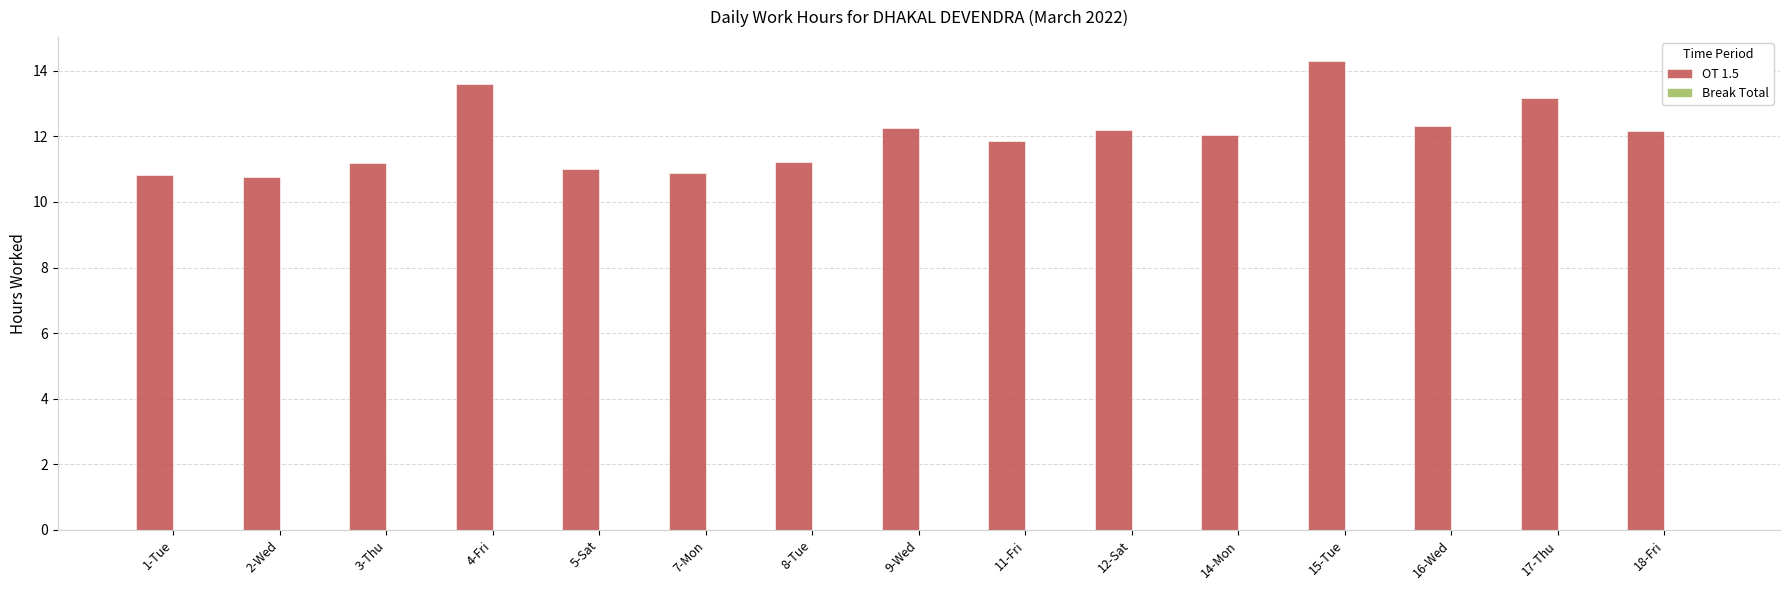

What is the label of the 6th bar from the right?

12-Sat